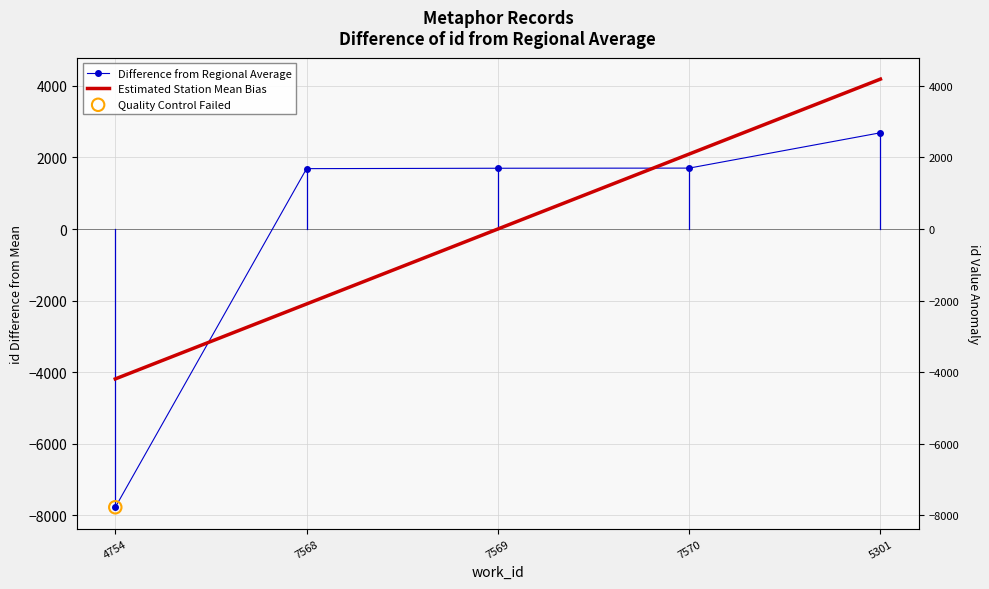

What is the total value across all series at 7568?

-407.5